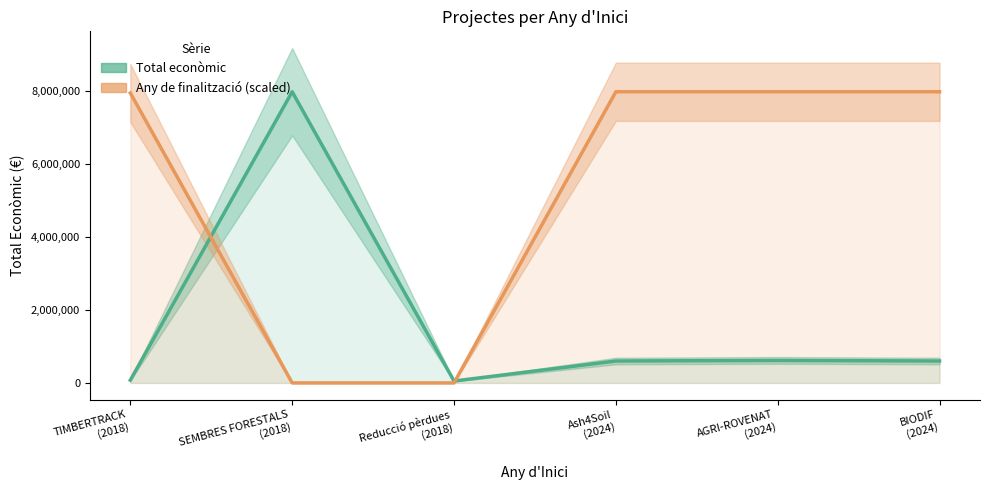

Which series has the widest spread of values?

Any de finalització (scaled)